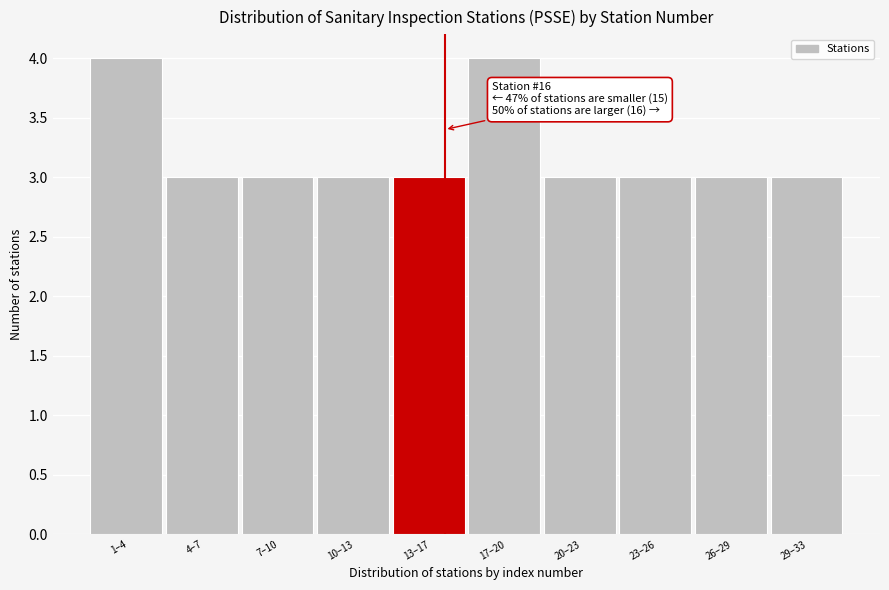

Reading right to left, list all the values displayed in this chart.

3	3	3	3	4	3	3	3	3	4